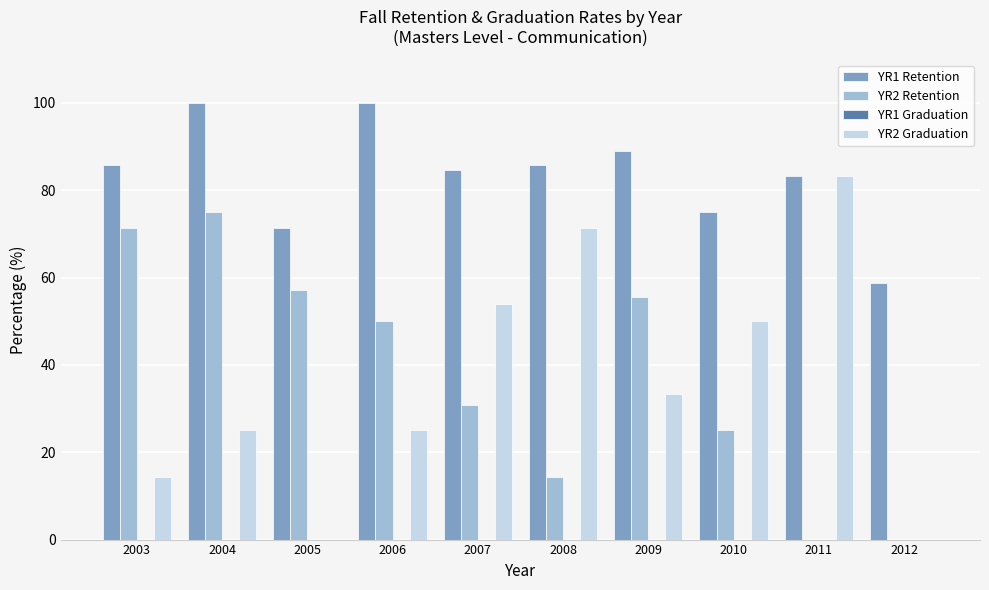

How many categories are shown in the chart?

10